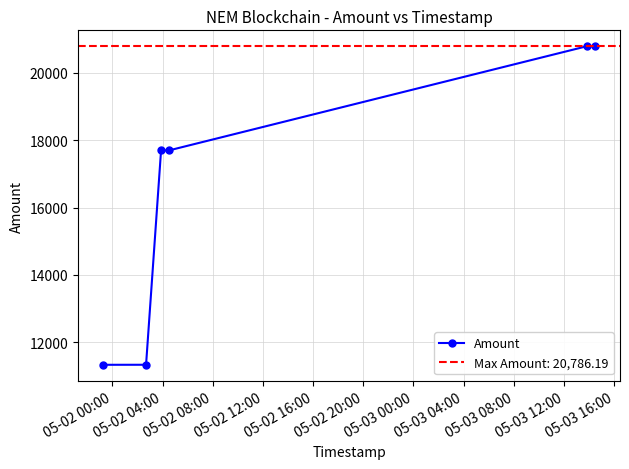

True or false: Amount has more than 2 points higher than both neighbors.

False